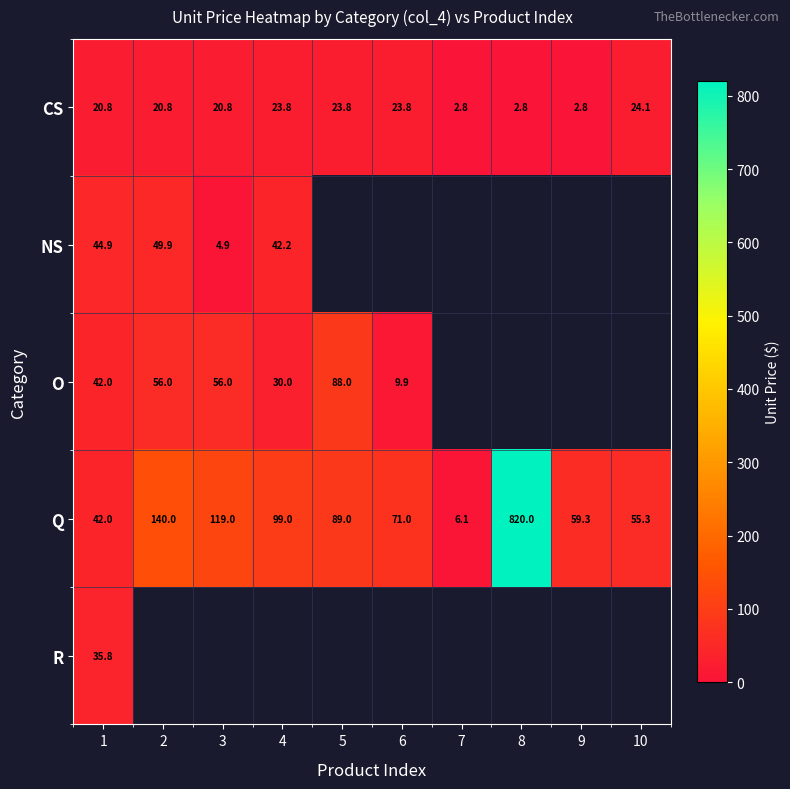

What is the difference between the second highest and second lowest values in the CS series?

21.0